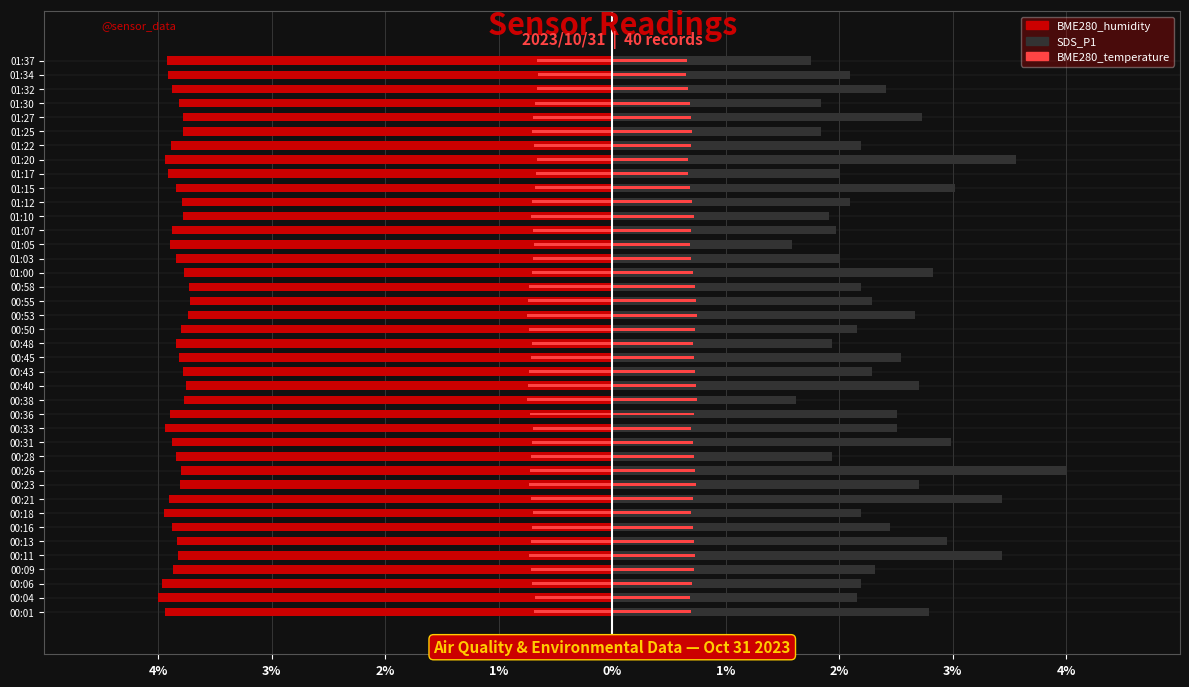

What is the average value of the BME280_humidity series?

-3.8